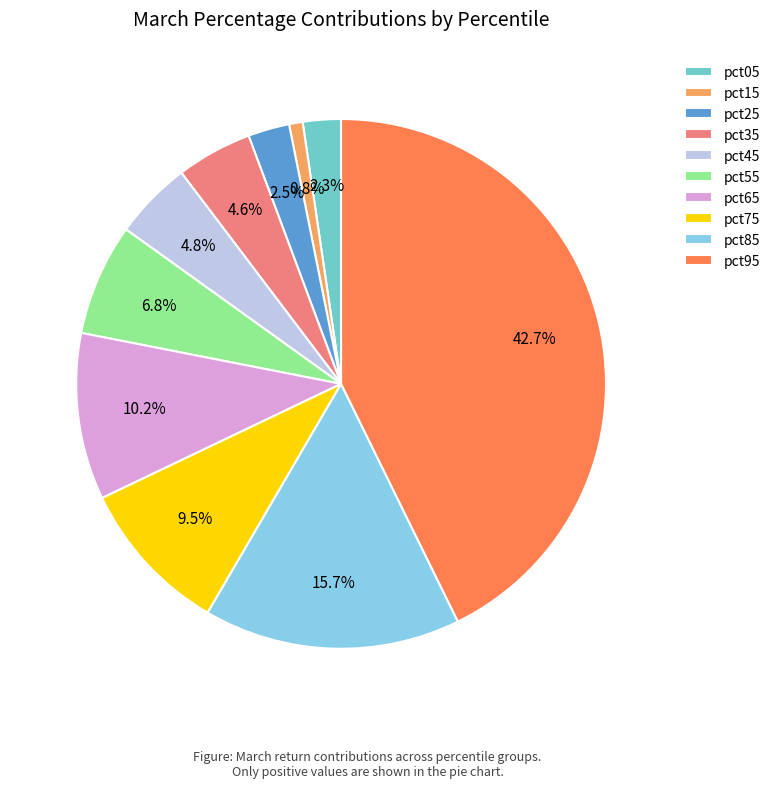

What percentage is the pct15 slice, to the nearest percent?

1%